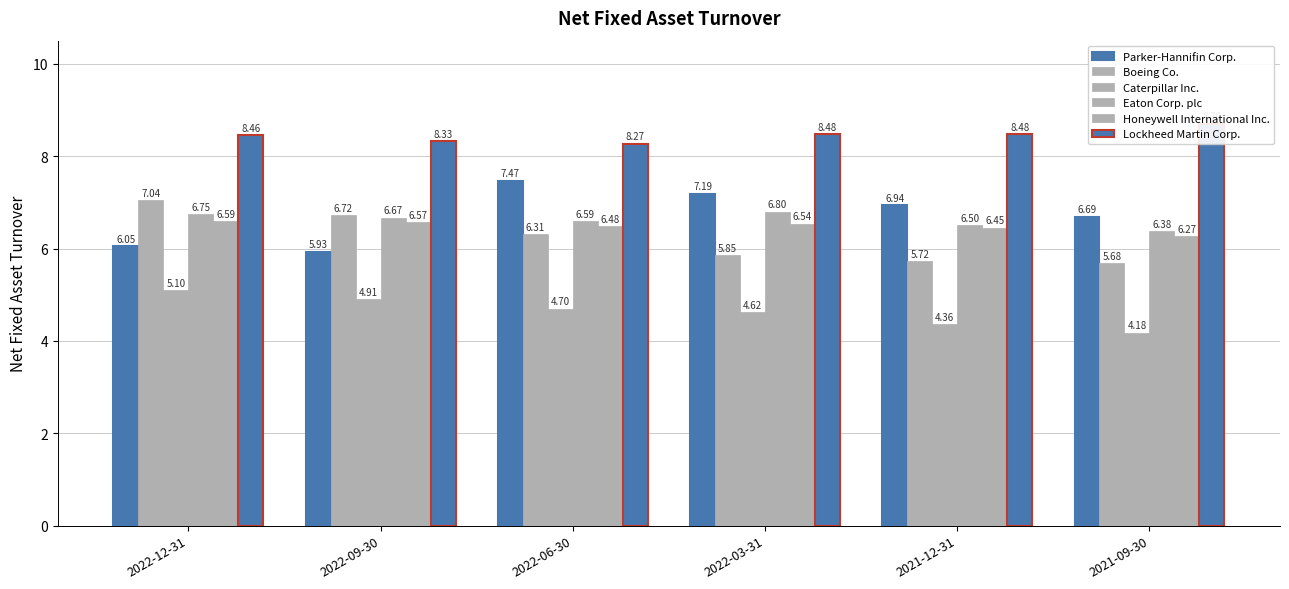

What are all the series names shown in the legend?

Parker-Hannifin Corp., Boeing Co., Caterpillar Inc., Eaton Corp. plc, Honeywell International Inc., Lockheed Martin Corp.